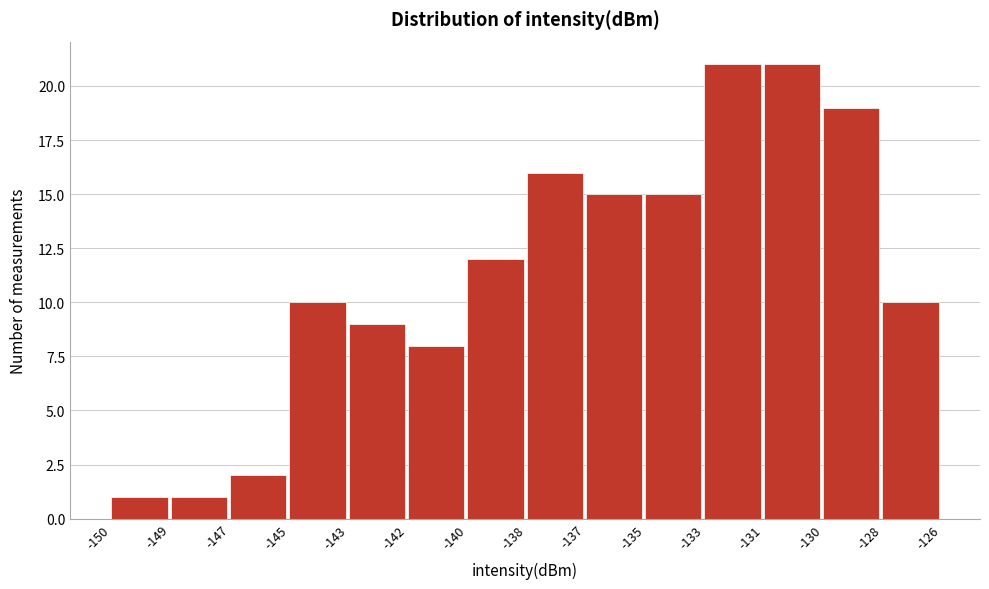

Reading right to left, list all the values displayed in this chart.

-128=10	-130=19	-131=21	-133=21	-135=15	-137=15	-138=16	-140=12	-142=8	-143=9	-145=10	-147=2	-149=1	-150=1